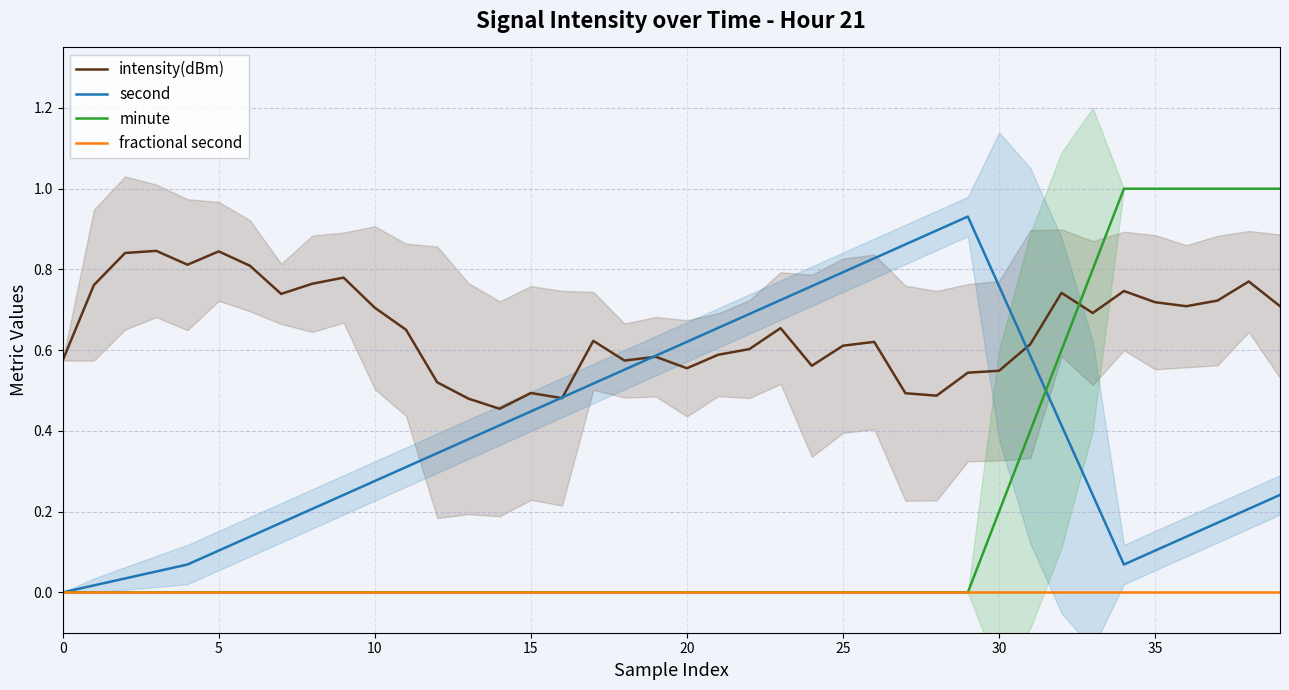

True or false: minute has more than 1 interior local peaks.

False